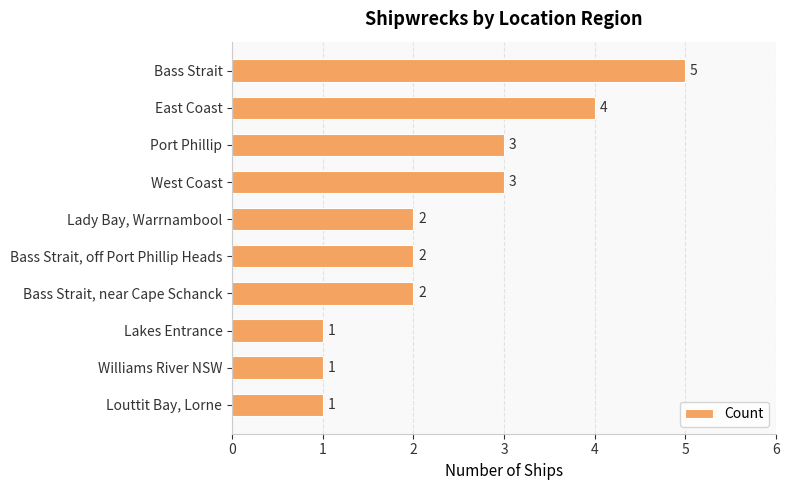

What is the value of the 6th bar from the top?

2